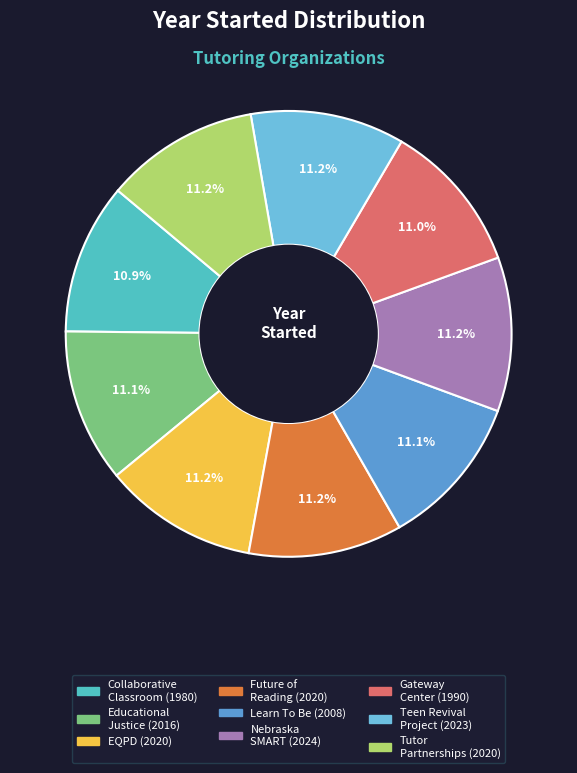

Is there any slice that represents more than half of the pie?

No